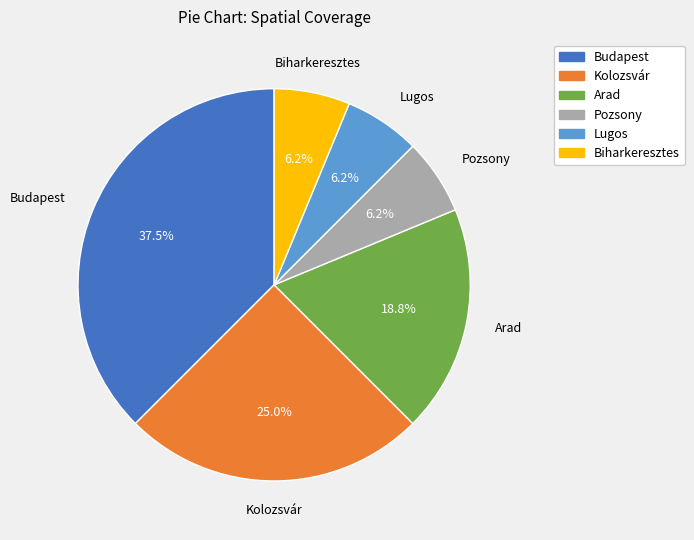

Is it true that Biharkeresztes is 6% of the pie?

True